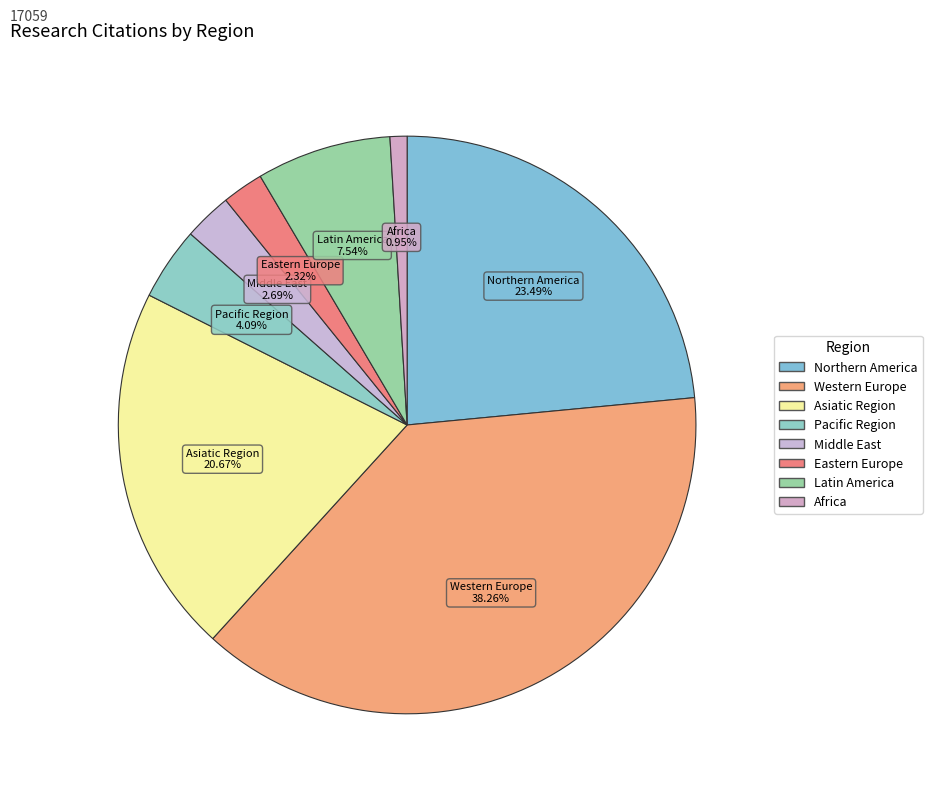

Does Asiatic Region account for over 50% of the chart?

No